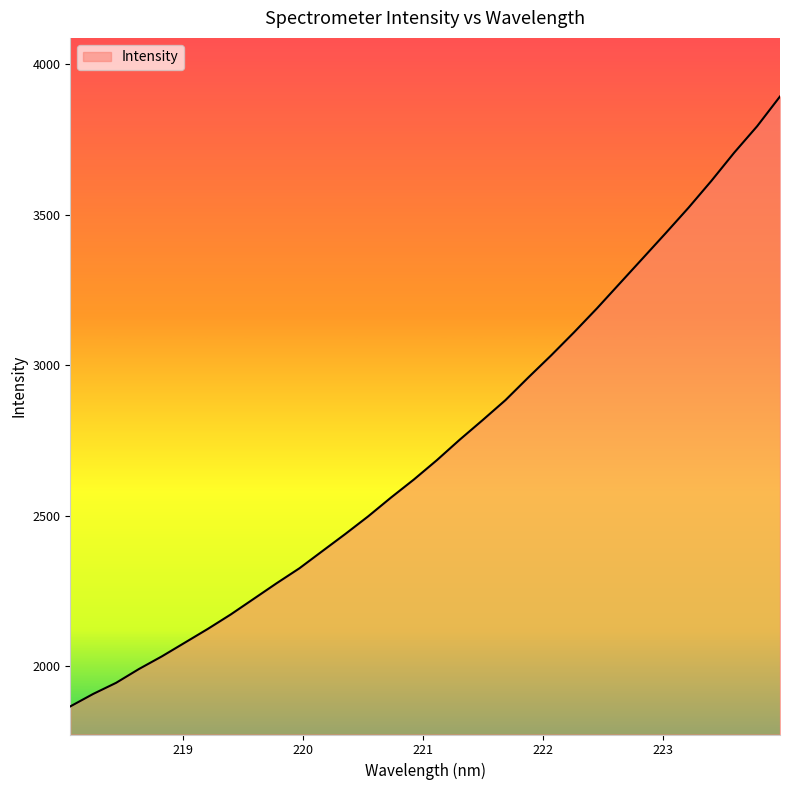

What is the difference between the maximum and minimum values?

2026.5